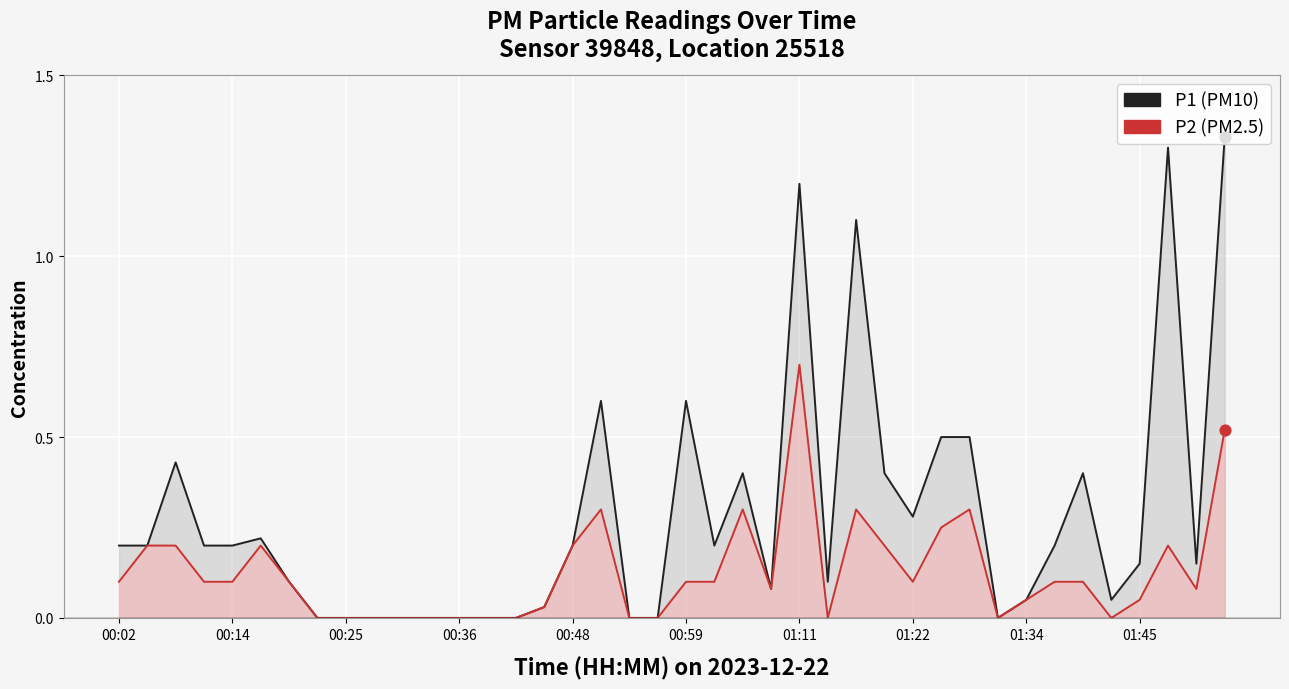

Which series has the widest spread of Y values?

P1